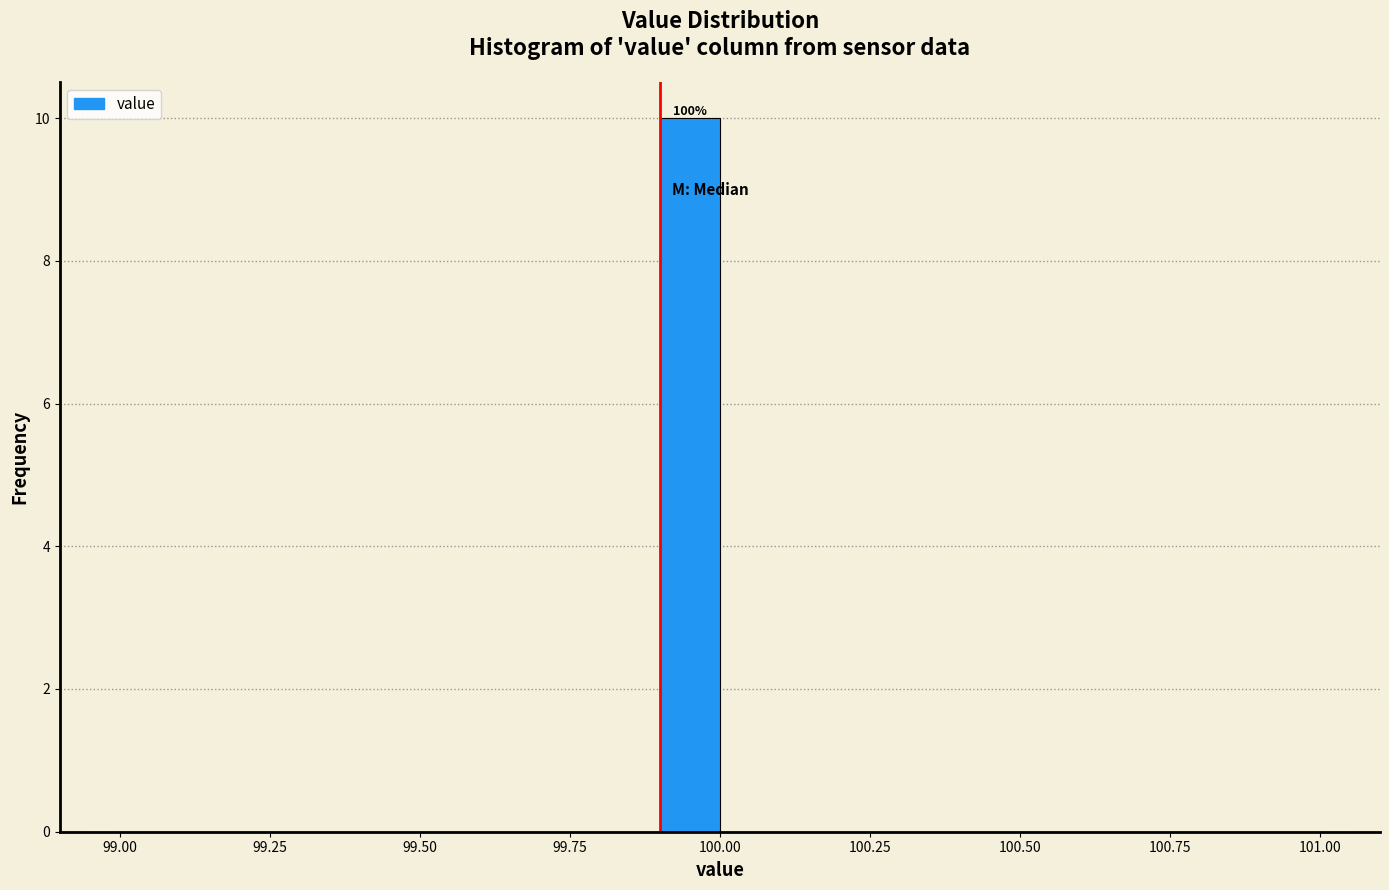

Around what value on the x-axis is the tallest bar? Give the approximate position of its centre, as read against the axis.

99.95